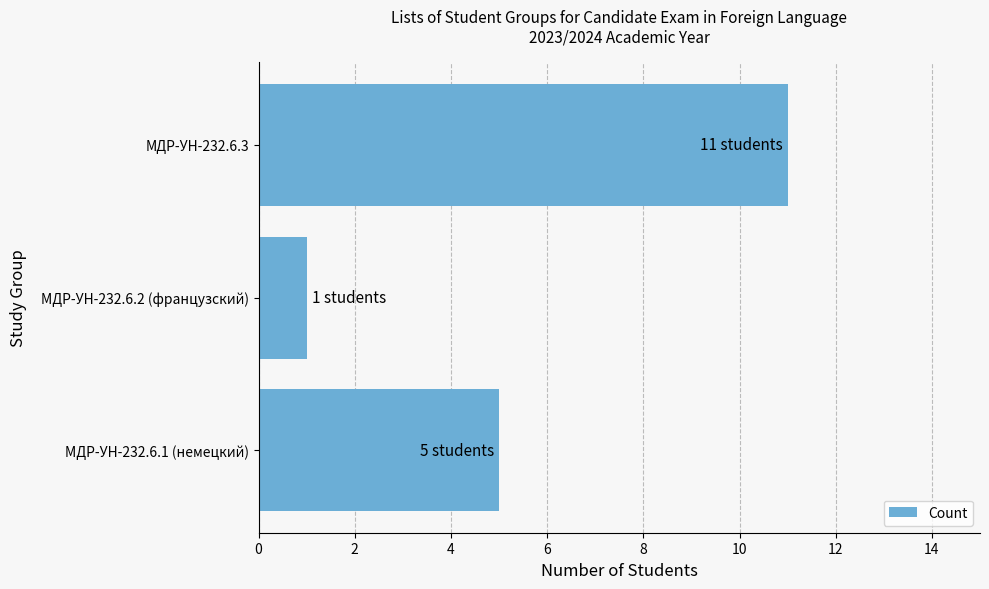

The value at МДР-УН-232.6.1 (немецкий) is 5. True or false?

True